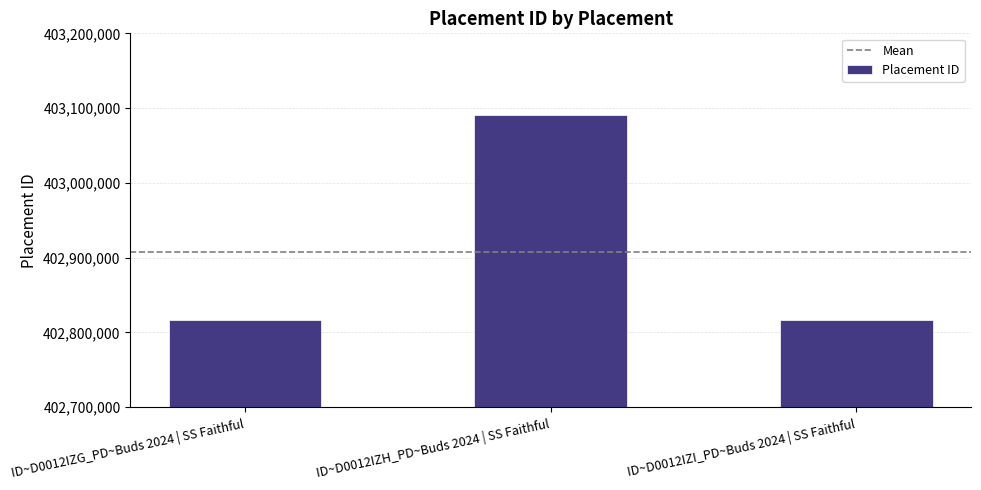

The value at ID~D0012IZG_PD~Buds 2024 | SS Faithful is 232864284. True or false?

False